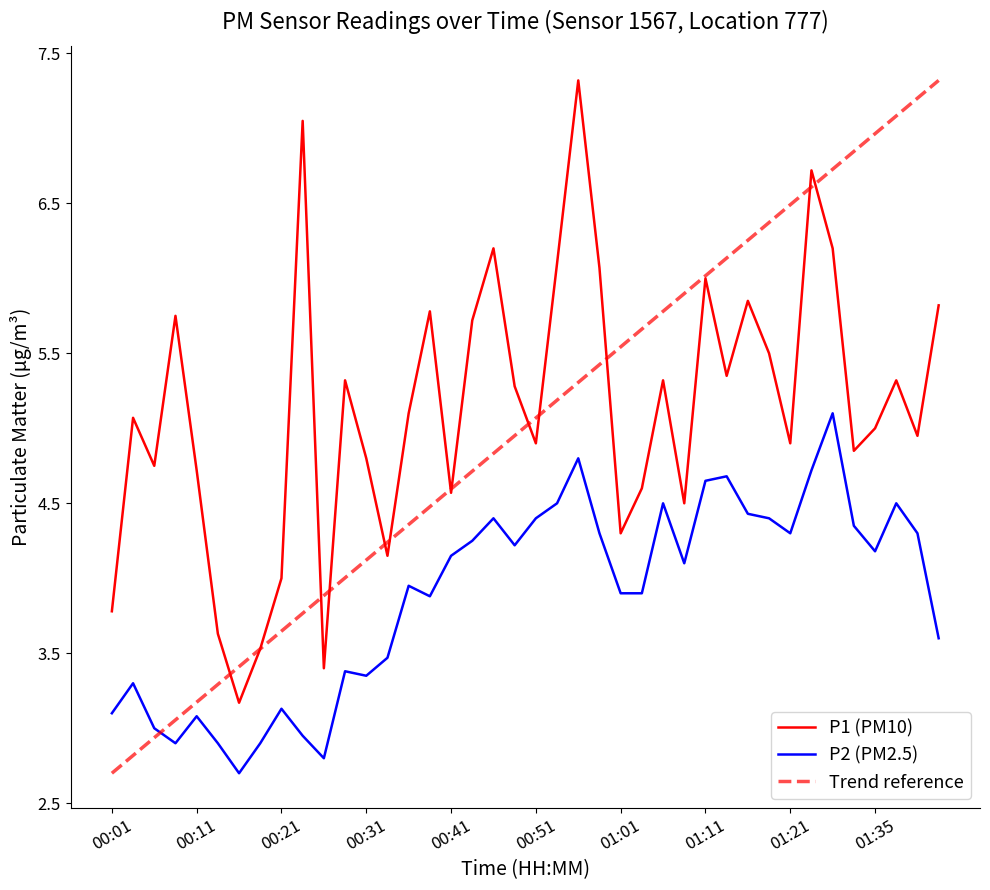

Between 00:08 and 00:13, which series saw the biggest shift?

P1